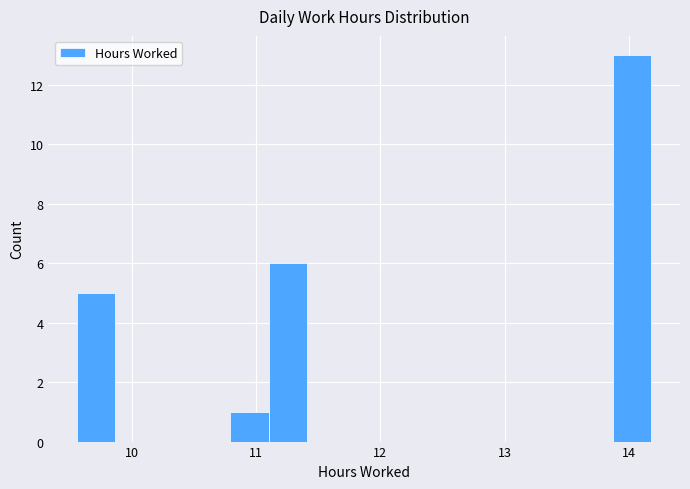

Read against the x-axis, roughly where is the centre of the tallest bar?

14.0